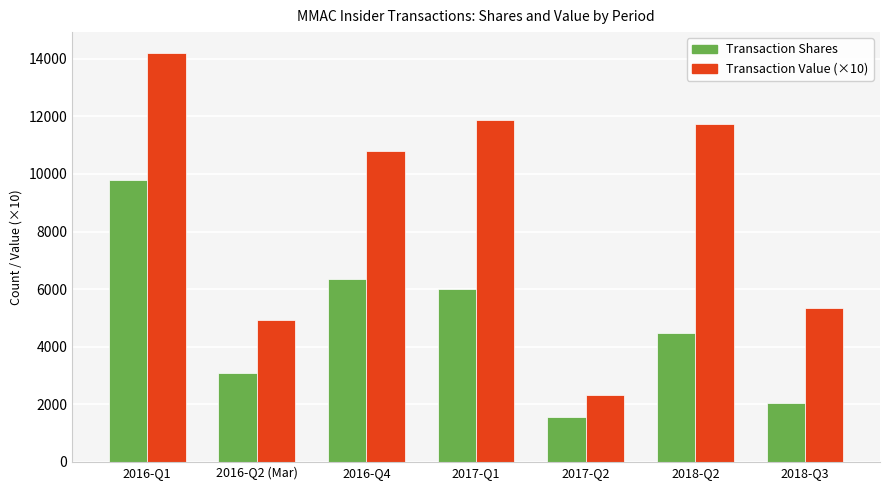

Reading right to left, transcribe all the data shown in this chart.

Transaction Shares: 2018-Q3=2048.0	2018-Q2=4490.0	2017-Q2=1563.0	2017-Q1=6000.0	2016-Q4=6350.0	2016-Q2 (Mar)=3100.0	2016-Q1=9790.0
Transaction Value (×10): 2018-Q3=5341.6	2018-Q2=11735.0	2017-Q2=2315.1	2017-Q1=11875.3	2016-Q4=10810.6	2016-Q2 (Mar)=4916.5	2016-Q1=14215.7